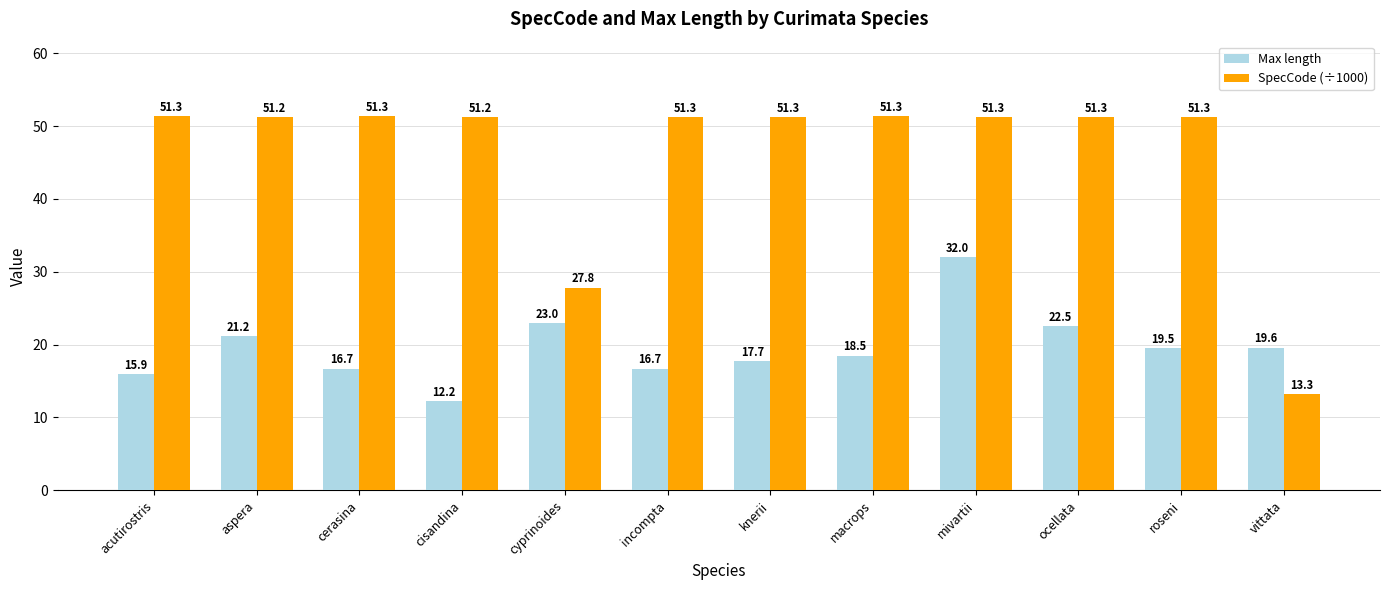

What is the maximum value shown in the chart?

51.3